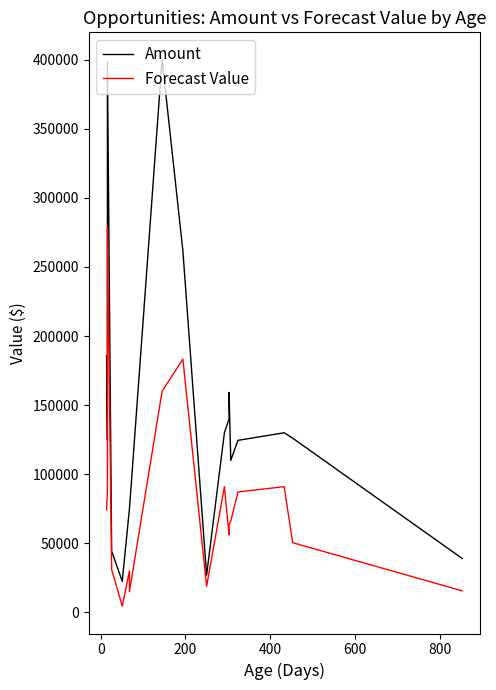

The Forecast Value series shows 75969.7 at 200. True or false?

False